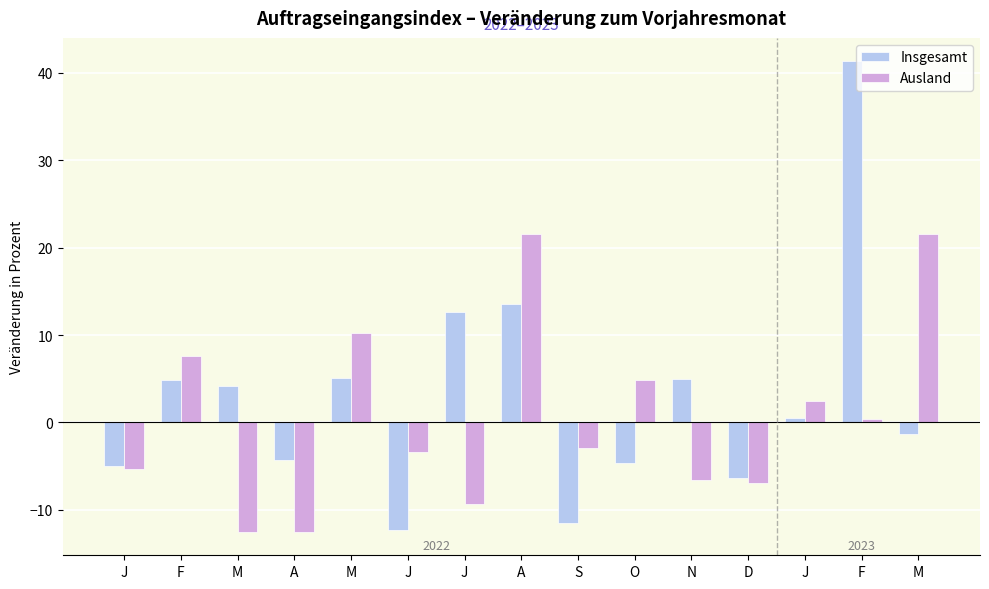

At which label is Insgesamt closest to 14?

A